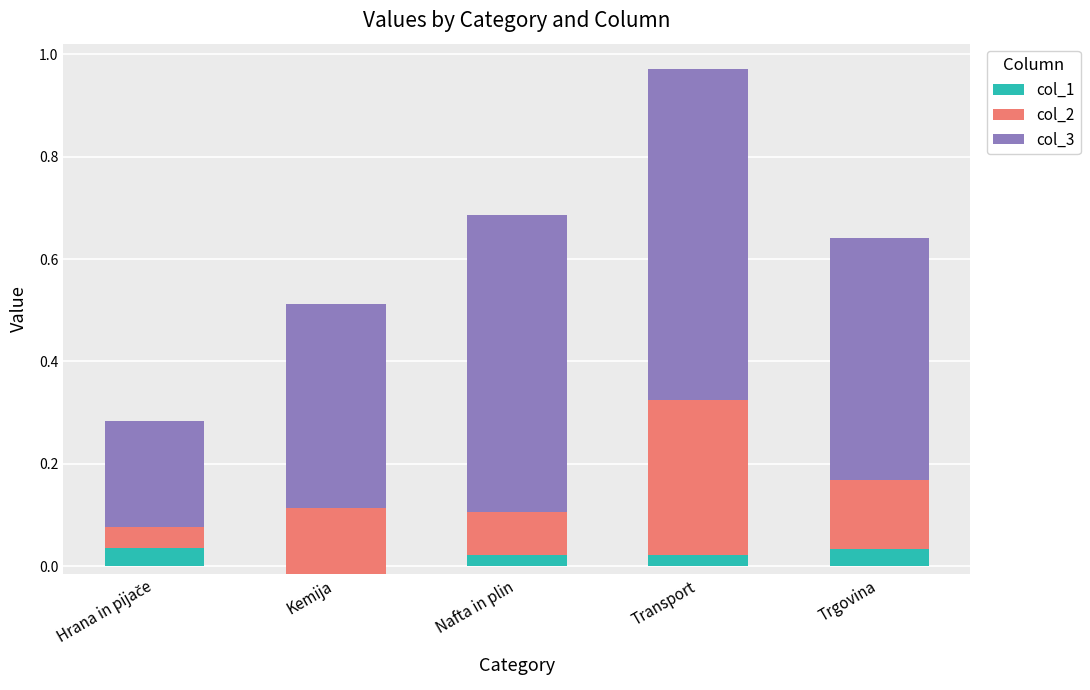

What is the sum of the col_2 values at Trgovina and Nafta in plin?

0.2